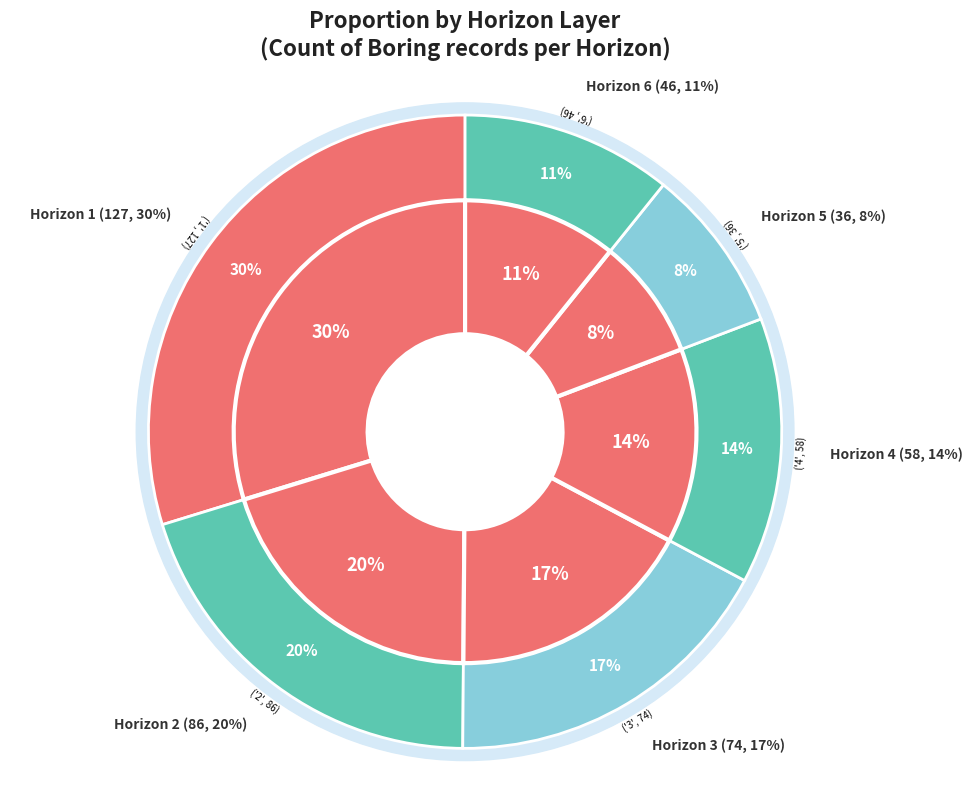

Which has a higher value, 1 or 5?

1